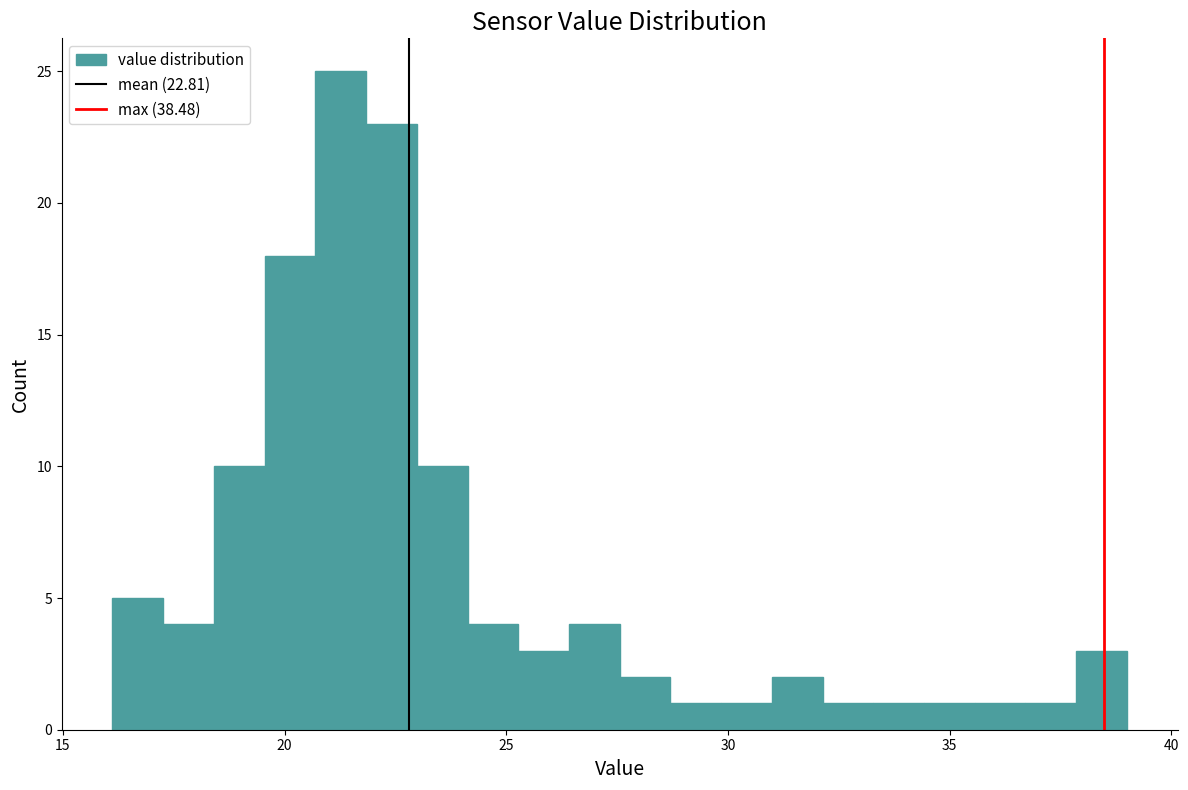

Read against the x-axis, roughly where is the centre of the tallest bar?

21.5